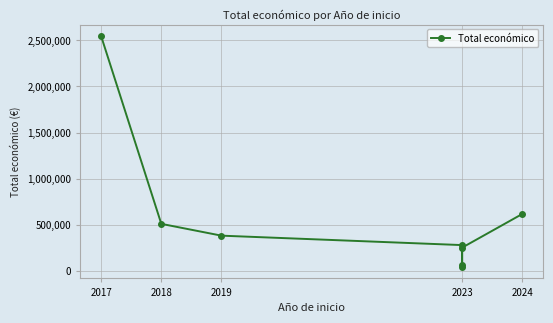

Reading left to right, list all the values displayed in this chart.

2546283	508090	379920	277458	40876	59106	250000	615375